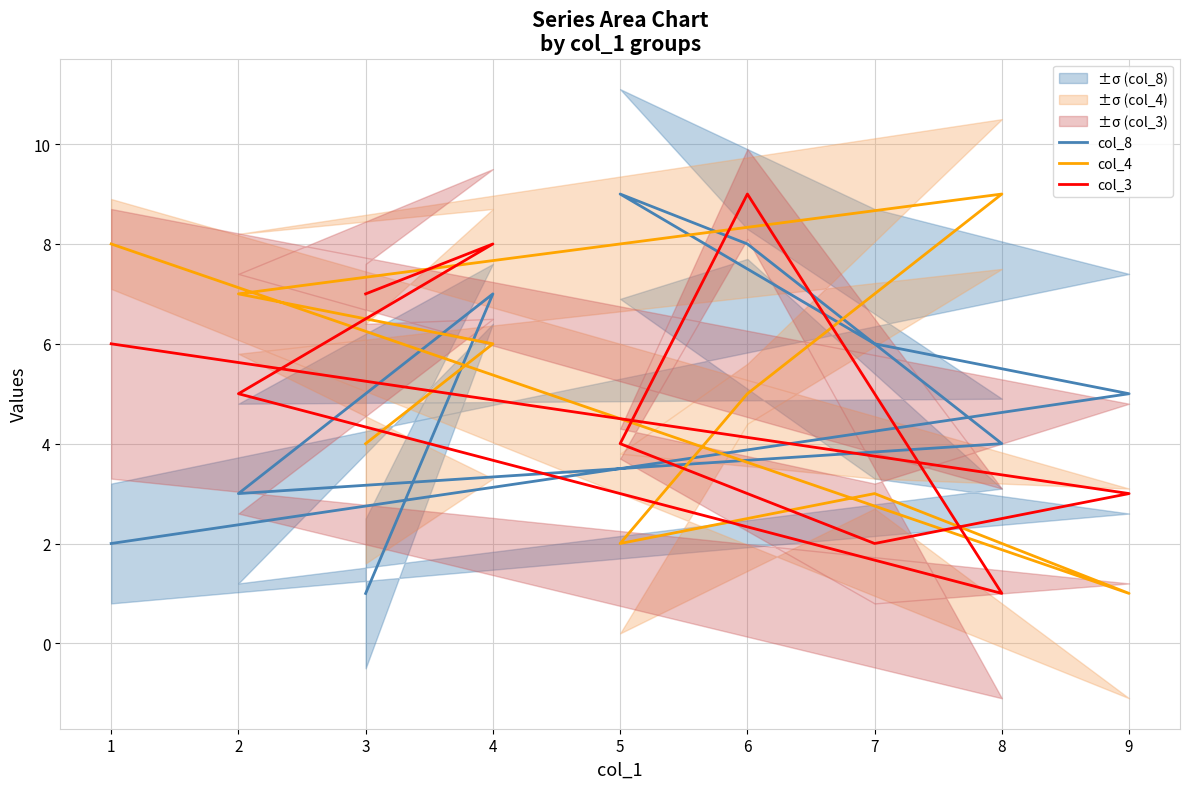

What is the minimum value shown in the chart?

1